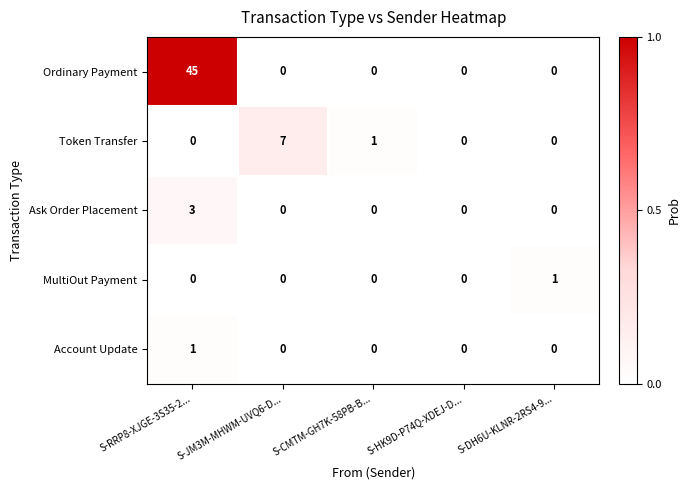

The Ordinary Payment series shows -17 at S-JM3M-MHWM-UVQ6-D.... True or false?

False